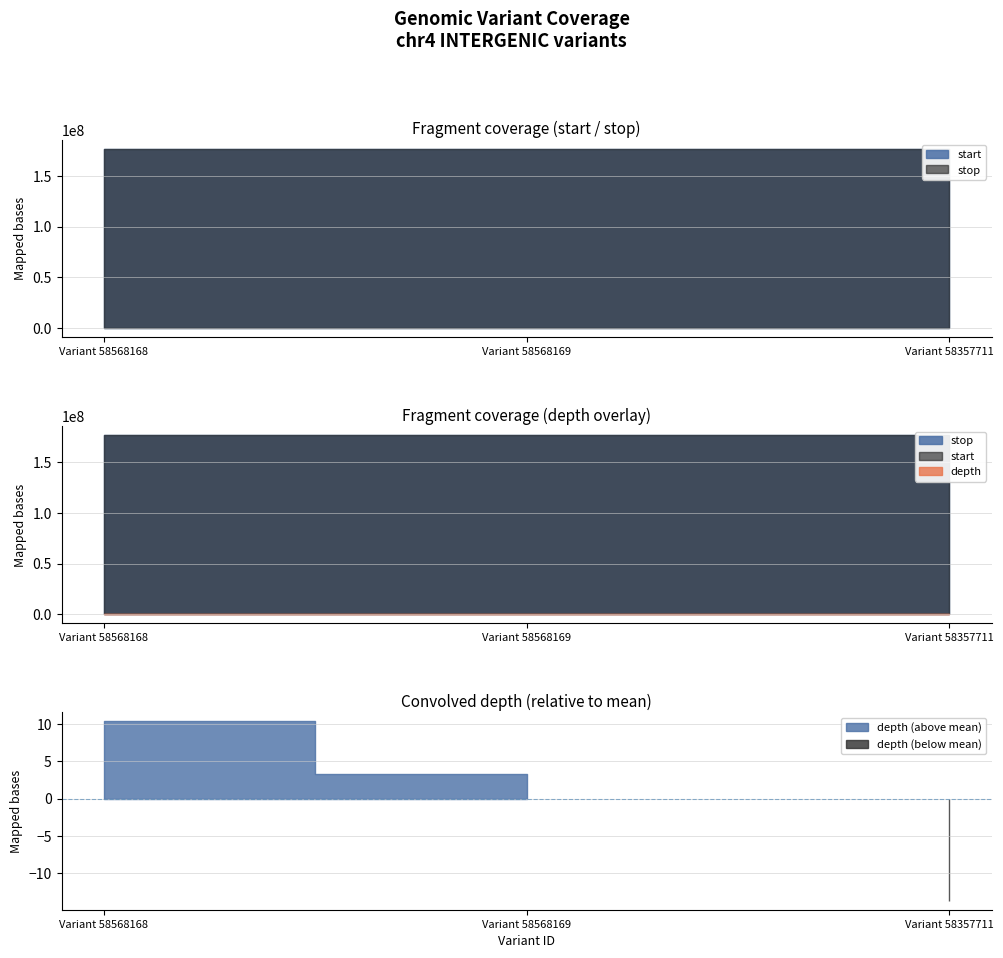

What is the label of the 3rd point from the left?

Variant 58357711